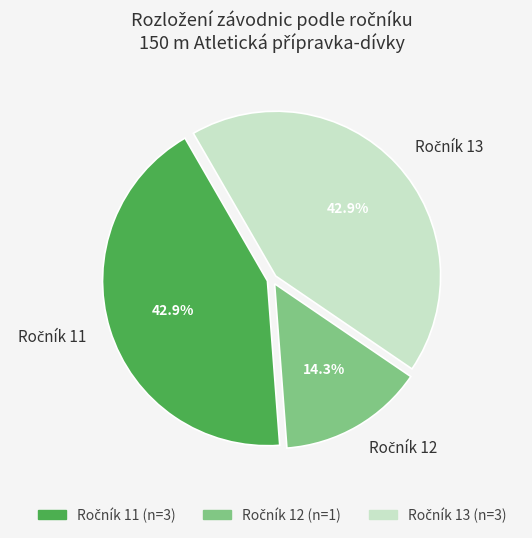

Is there a majority slice in this chart?

No